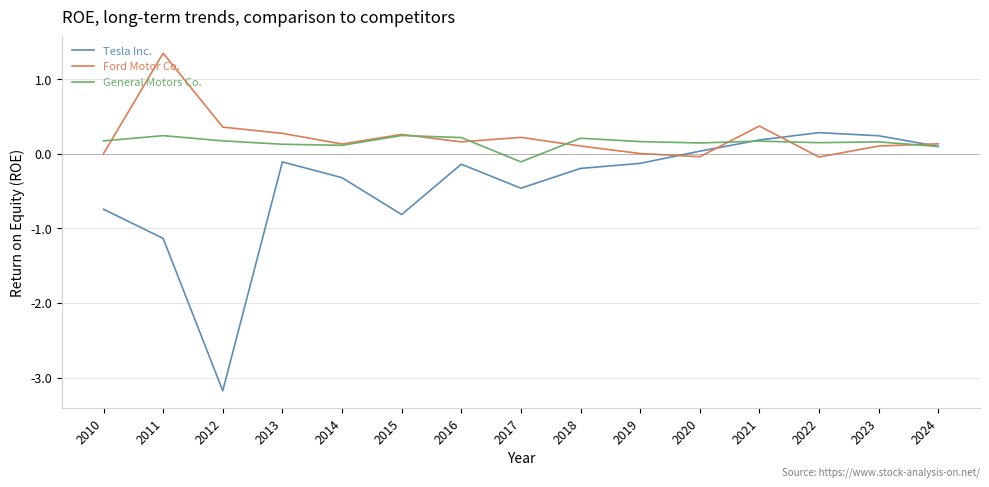

Which series has the largest total across all categories?

Ford Motor Co.